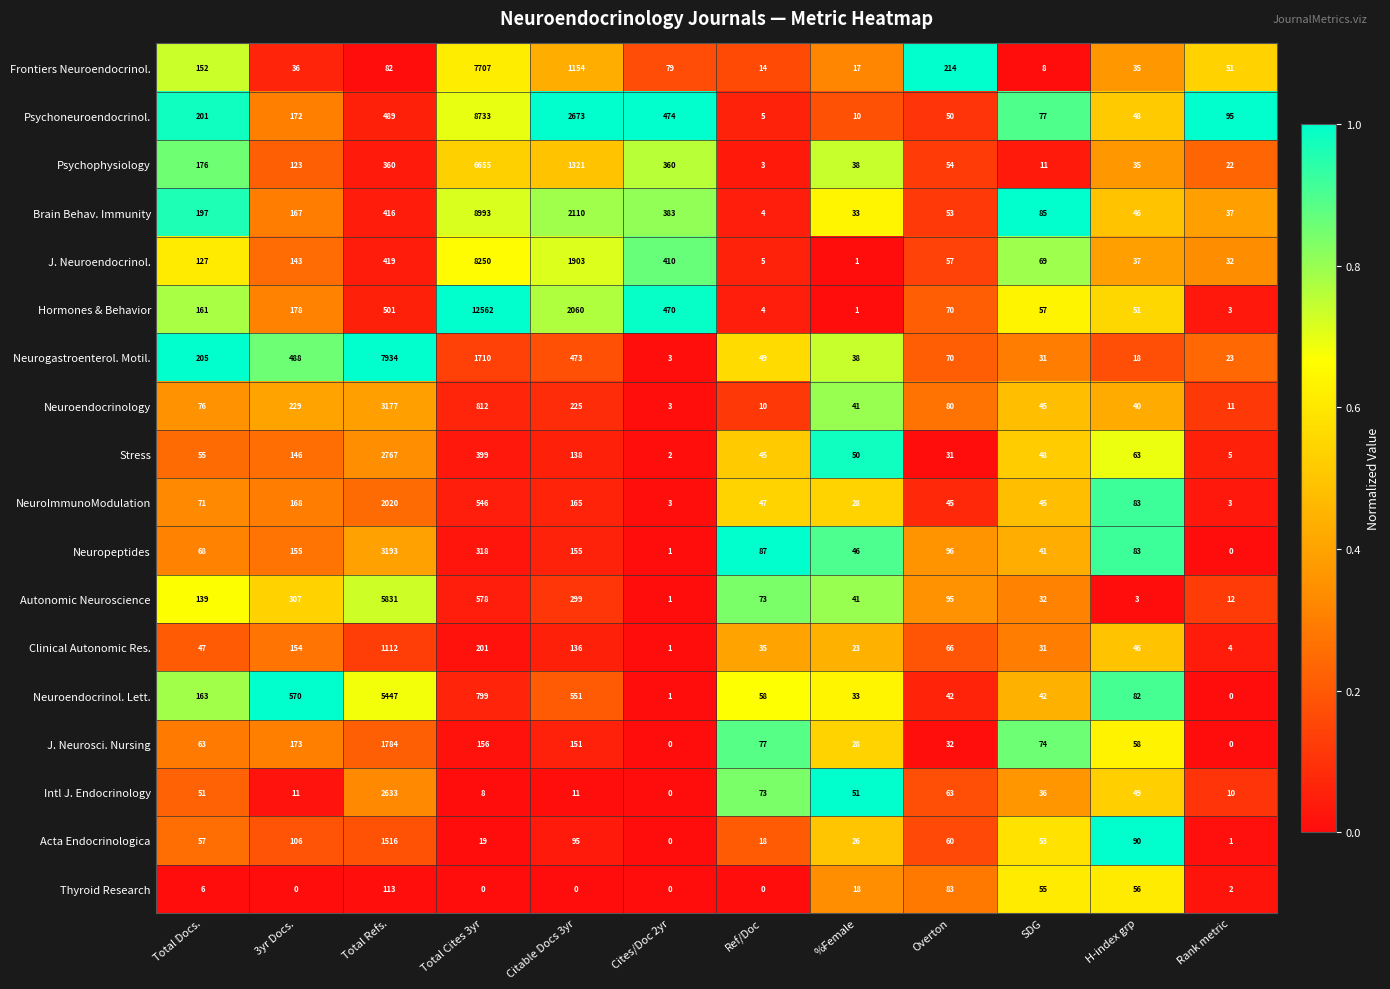

List the series in order of their peak value, highest first.

Hormones & Behavior, Brain Behav. Immunity, Psychoneuroendocrinol., J. Neuroendocrinol., Neurogastroenterol. Motil., Frontiers Neuroendocrinol., Psychophysiology, Autonomic Neuroscience, Neuroendocrinol. Lett., Neuropeptides, Neuroendocrinology, Stress, Intl J. Endocrinology, NeuroImmunoModulation, J. Neurosci. Nursing, Acta Endocrinologica, Clinical Autonomic Res., Thyroid Research